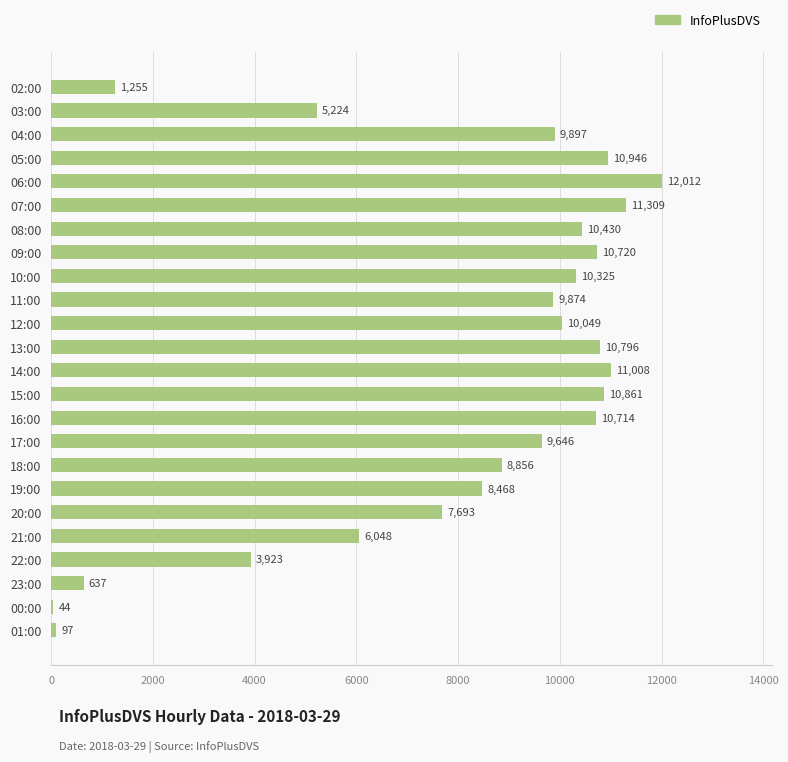

What is the maximum value shown in the chart?

12012